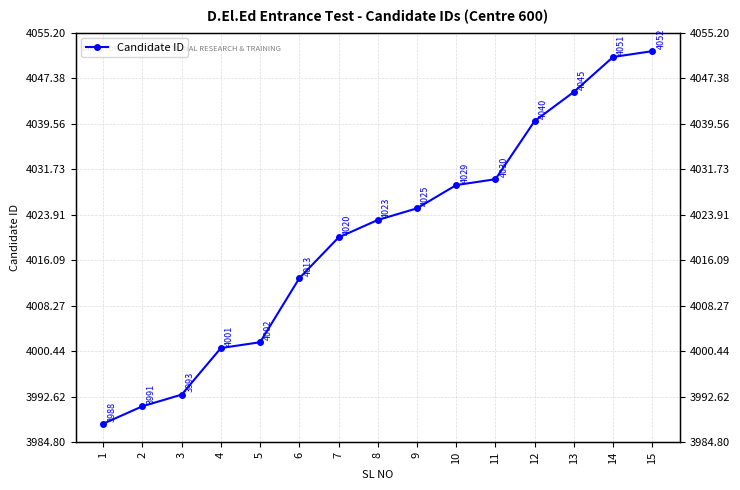

What is the difference between the maximum and minimum values?

64